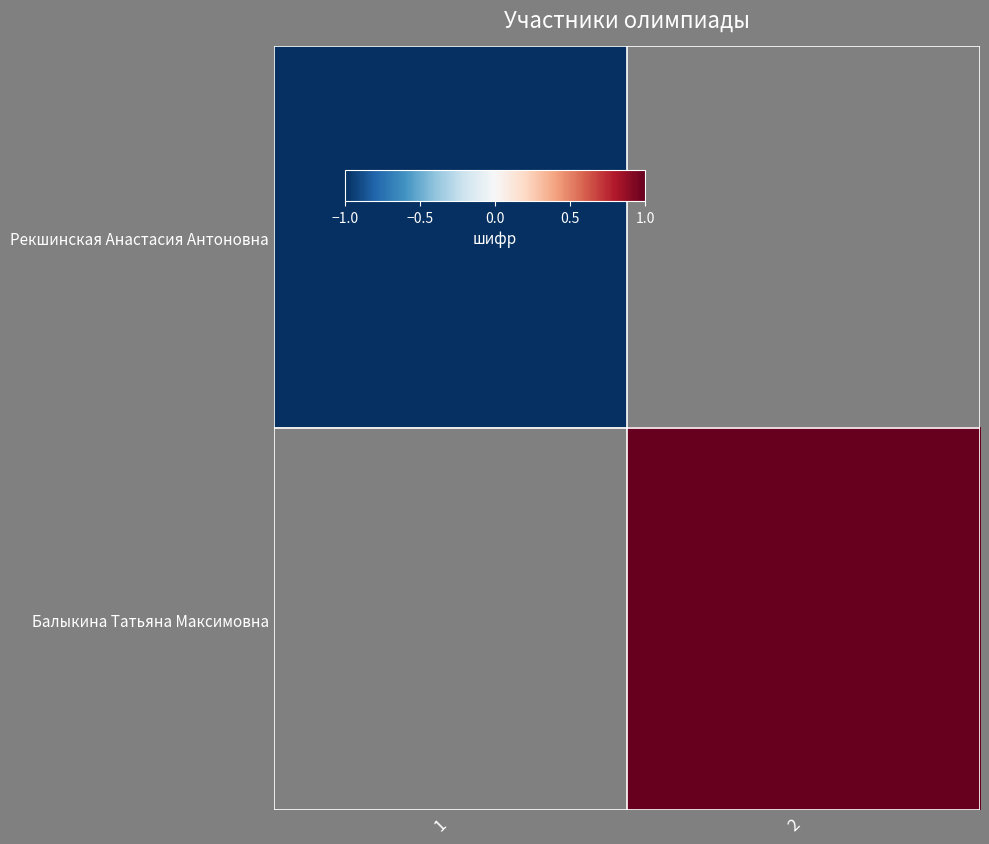

Count the number of data series in this chart.

2